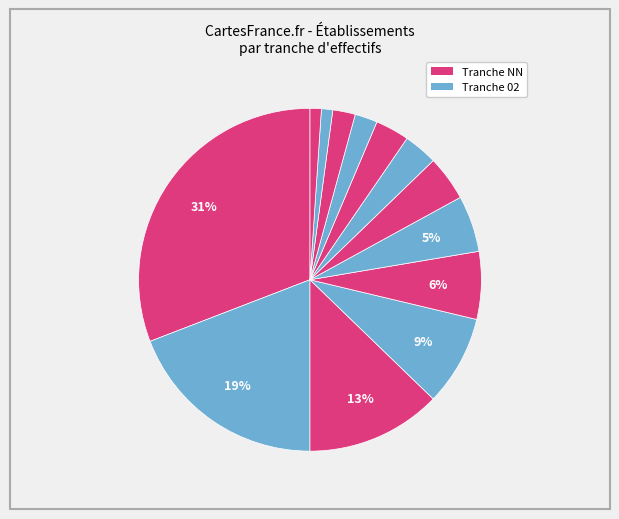

Is there a majority slice in this chart?

No